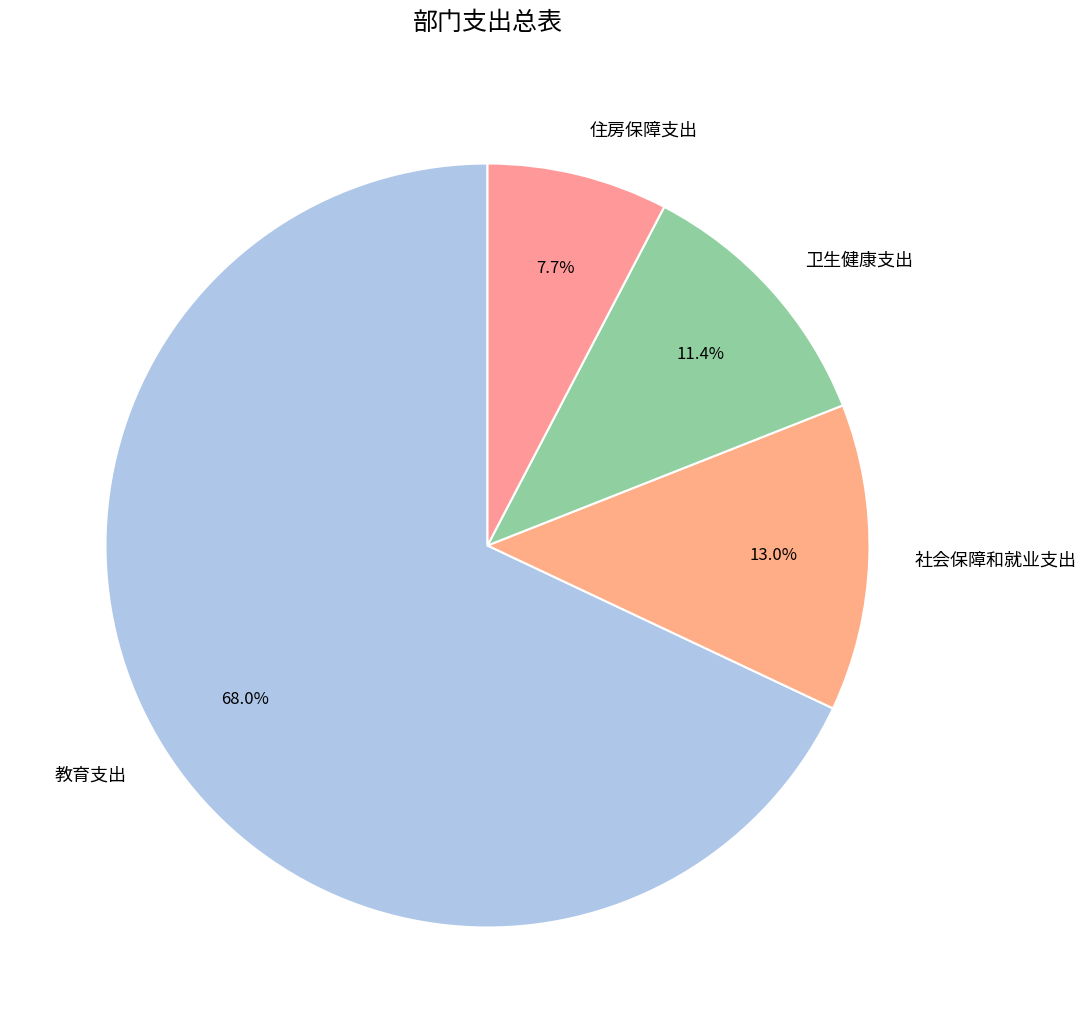

How many segments does this pie chart have?

4